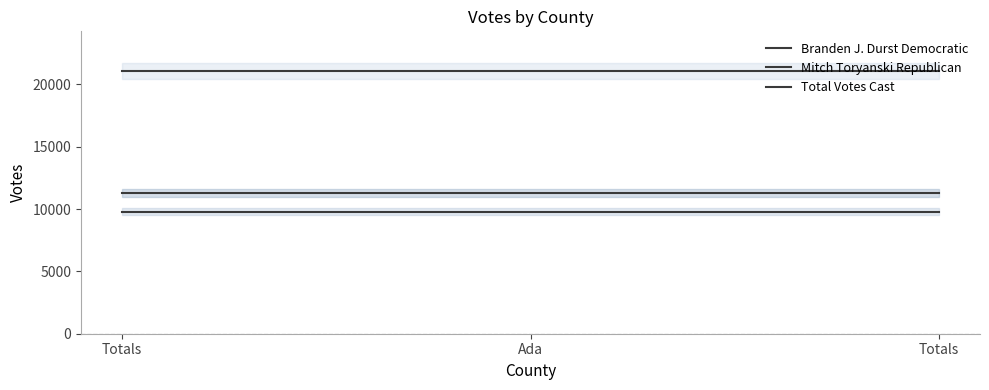

What is the average value of the Total Votes Cast series?

21088